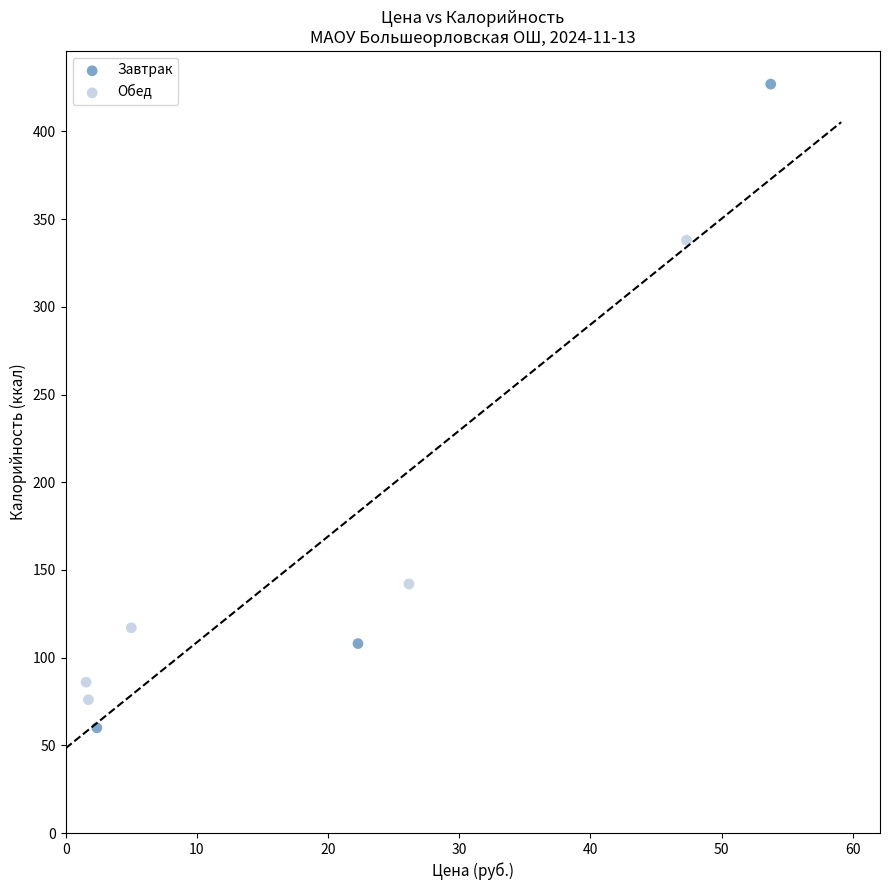

Which series has the largest Y range (max minus min)?

Завтрак